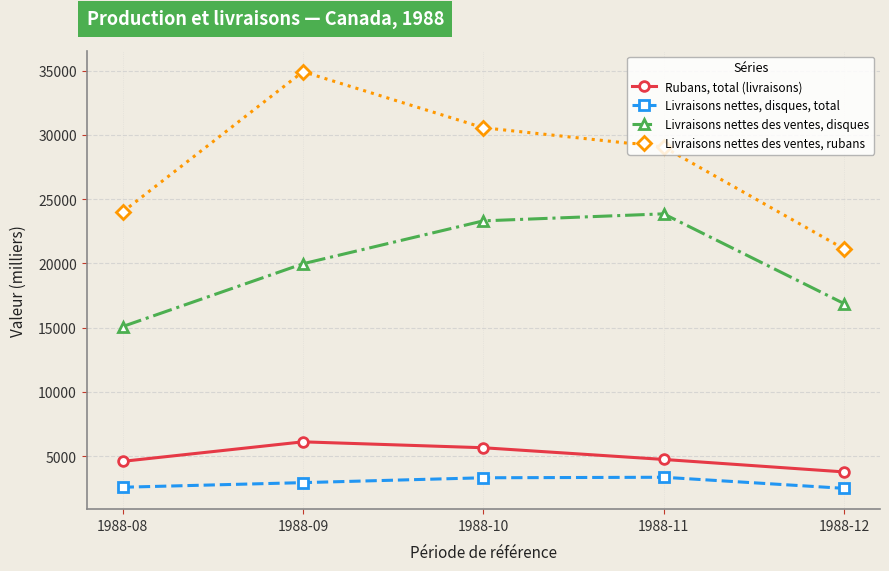

At 1988-09, list the series in order from largest to smallest.

Livraisons nettes des ventes, rubans, Livraisons nettes des ventes, disques, Rubans, total (livraisons), Livraisons nettes, disques, total